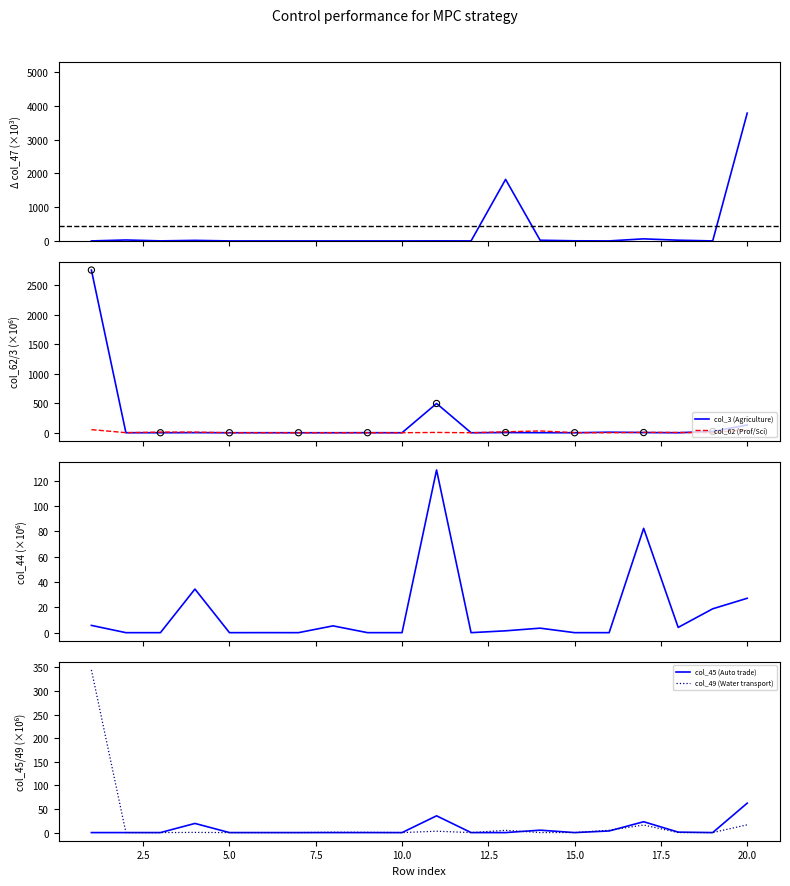

Which series has the largest total across all categories?

col_47 (Postal)